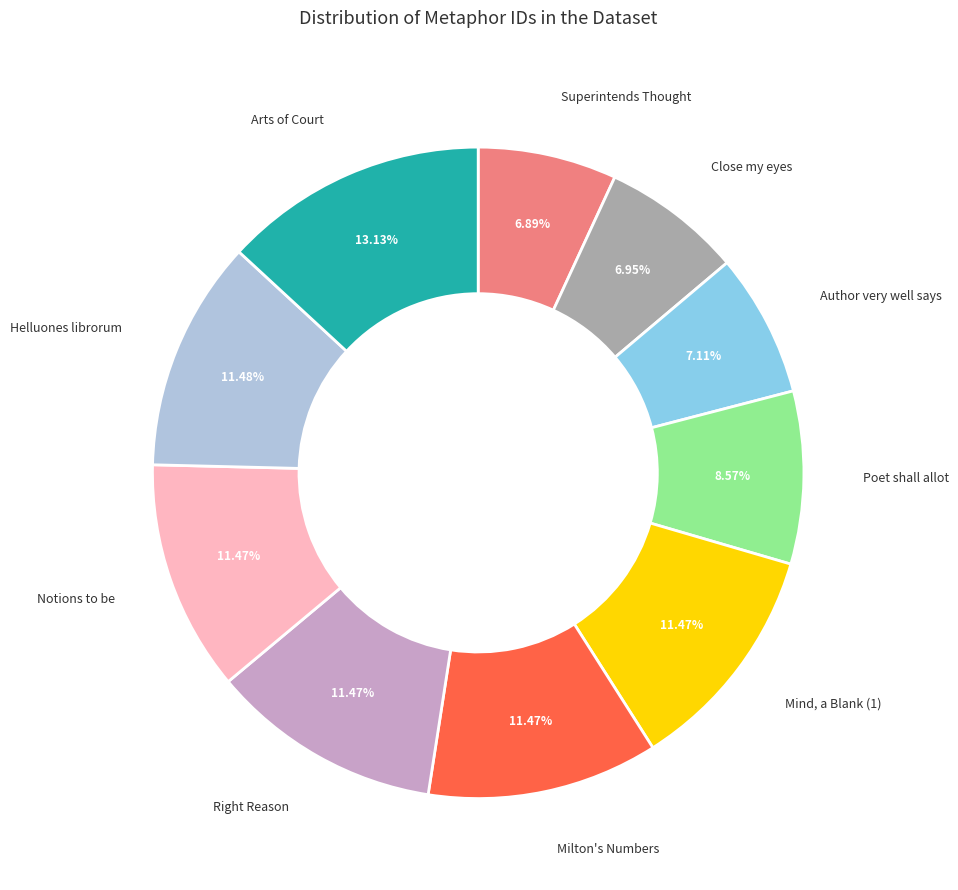

Is there a majority slice in this chart?

No